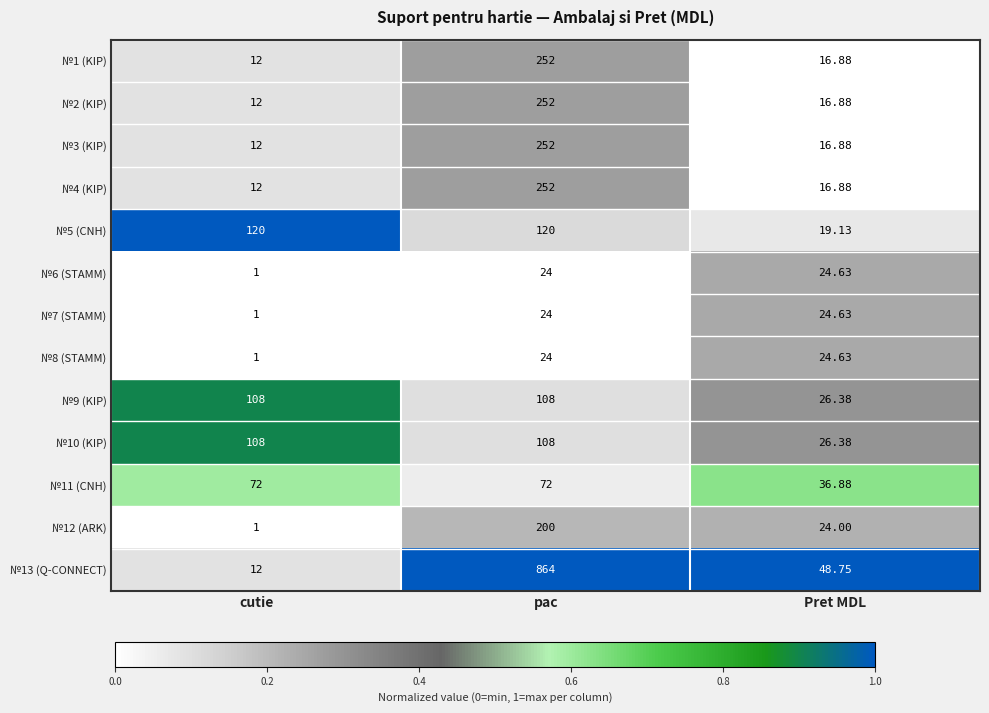

Which label corresponds to the largest value in the chart?

pac